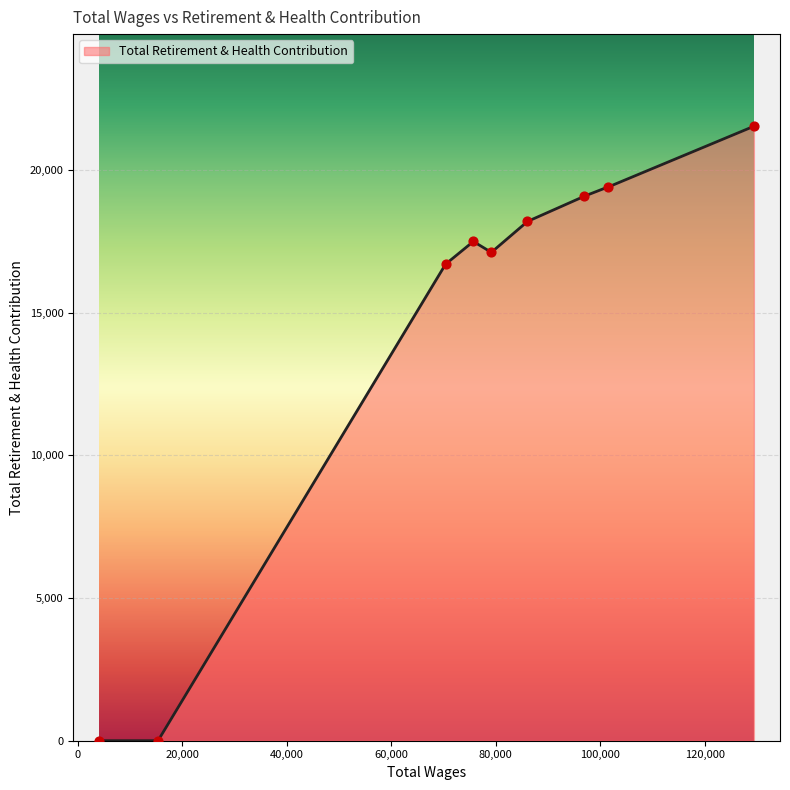

What is the change in value from 129426.0 to 15375.0?

-21528